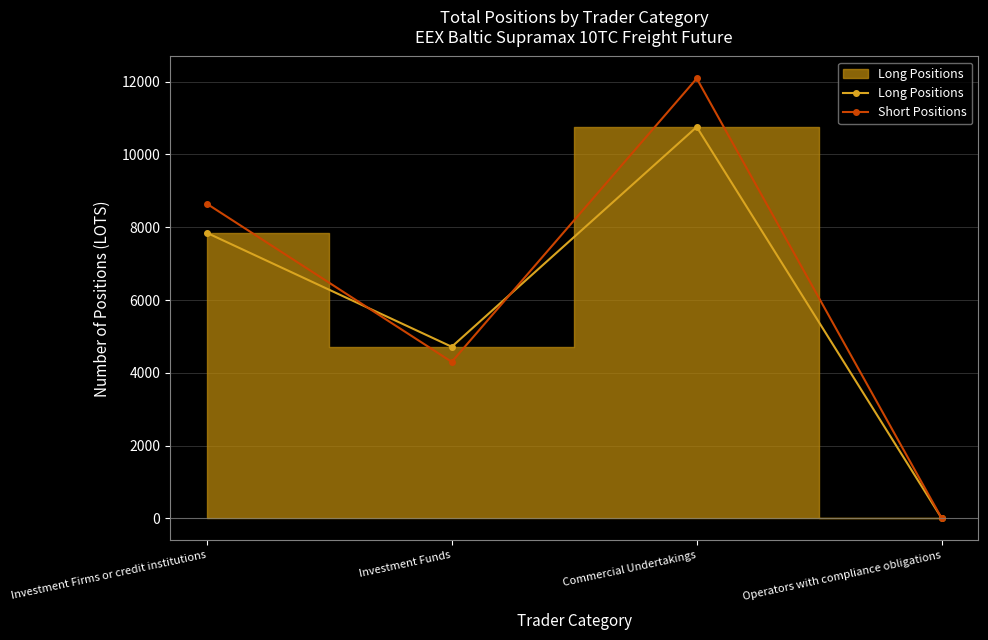

What is the label of the 4th point from the left?

Operators with compliance obligations